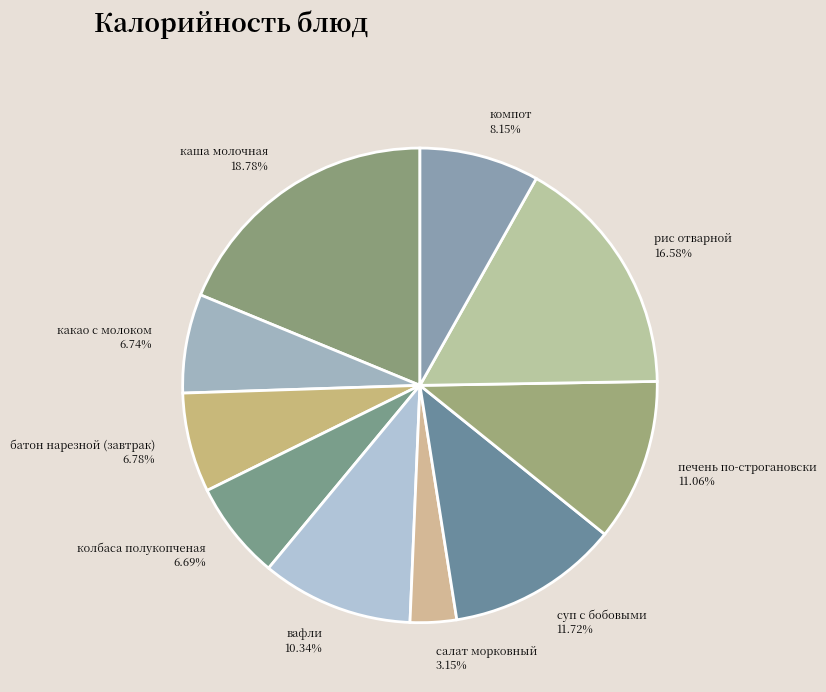

Combined, do печень по-строгановски and суп с бобовыми account for over 50%?

No